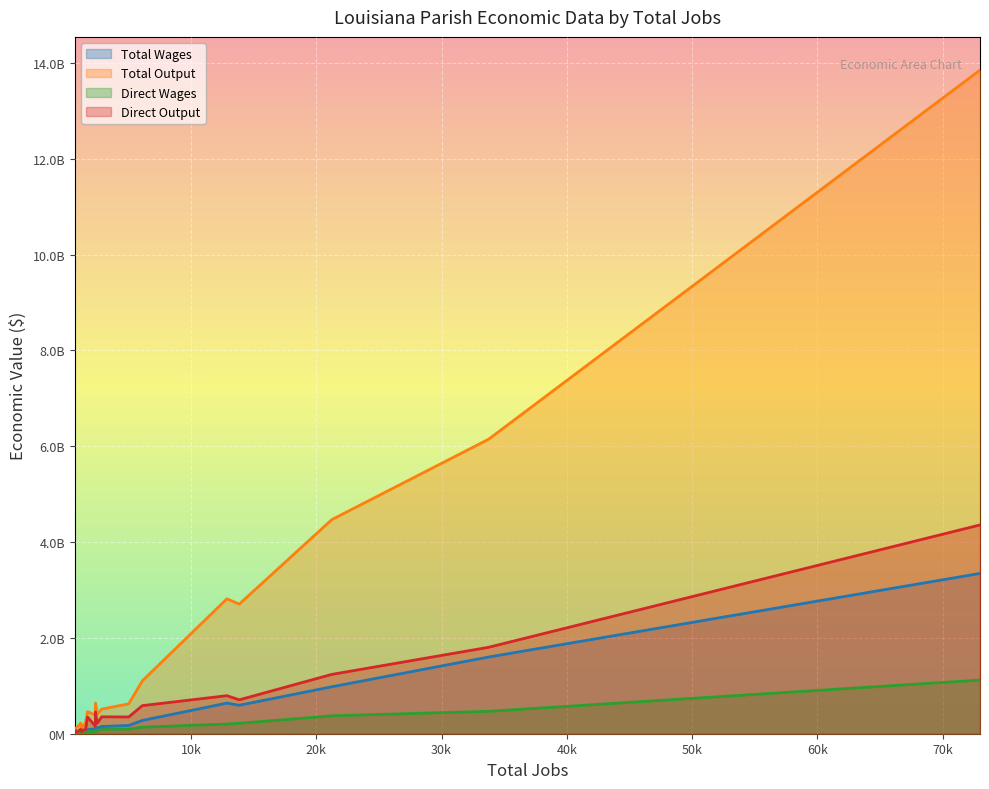

Reading right to left, list all the values displayed in this chart.

Total Wages: EVANGELINE=118134800	EAST FELICIANA=46801400	EAST CARROLL=37258100	EAST BATON ROUGE=3345501100	DE SOTO=69530000	CONCORDIA=150934000	CLAIBORNE=53027700	CATAHOULA=30095700	CAMERON=33545600	CALDWELL=36067700	CALCASIEU=979968800	CADDO=1601263800	BOSSIER=594315800	BIENVILLE=84415300	BEAUREGARD=103448700	AVOYELLES=172798700	ASSUMPTION=124787000	ASCENSION=638879800	ALLEN=46595700	ACADIA=277694600
Total Output: EVANGELINE=408447500	EAST FELICIANA=142765100	EAST CARROLL=127866100	EAST BATON ROUGE=13852669100	DE SOTO=222637900	CONCORDIA=513005400	CLAIBORNE=220081600	CATAHOULA=82658400	CAMERON=109130000	CALDWELL=117428200	CALCASIEU=4468753500	CADDO=6148343500	BOSSIER=2705238700	BIENVILLE=460190300	BEAUREGARD=390199000	AVOYELLES=624199300	ASSUMPTION=639709400	ASCENSION=2816443300	ALLEN=143481400	ACADIA=1104271500
Direct Wages: EVANGELINE=55120400	EAST FELICIANA=12026300	EAST CARROLL=11697300	EAST BATON ROUGE=1119738900	DE SOTO=23499800	CONCORDIA=94978300	CLAIBORNE=23028000	CATAHOULA=6423100	CAMERON=11880100	CALDWELL=16518300	CALCASIEU=372592000	CADDO=467510500	BOSSIER=217657600	BIENVILLE=46324200	BEAUREGARD=44609200	AVOYELLES=94635600	ASSUMPTION=70403300	ASCENSION=202213700	ALLEN=21184600	ACADIA=136512000
Direct Output: EVANGELINE=219804100	EAST FELICIANA=40799300	EAST CARROLL=43662300	EAST BATON ROUGE=4358096800	DE SOTO=87717500	CONCORDIA=353531400	CLAIBORNE=94656800	CATAHOULA=20033400	CAMERON=38665600	CALDWELL=64236100	CALCASIEU=1238384200	CADDO=1804634800	BOSSIER=707409500	BIENVILLE=347766600	BEAUREGARD=161902900	AVOYELLES=349765000	ASSUMPTION=455232100	ASCENSION=794200000	ALLEN=73614000	ACADIA=586427300